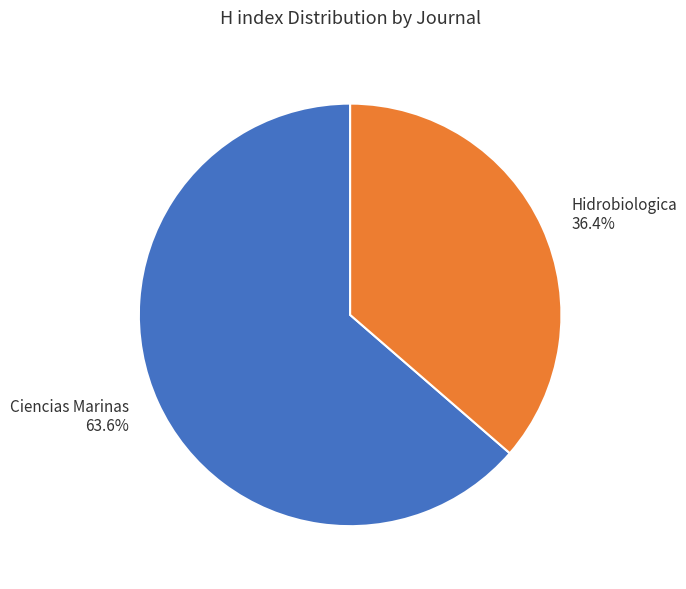

Which slice is the largest?

Ciencias Marinas